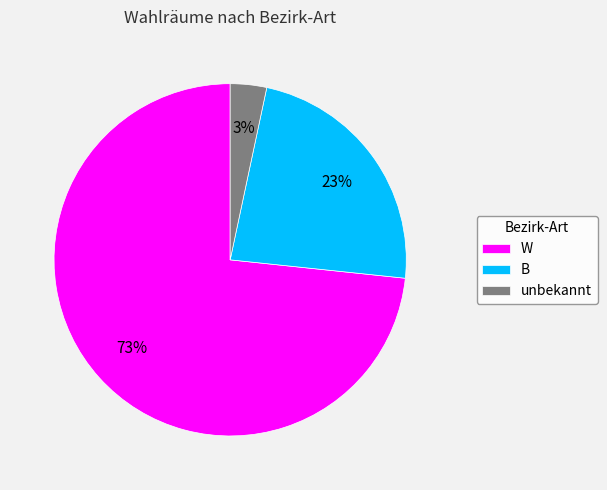

Is it true that unbekannt is 3% of the pie?

True